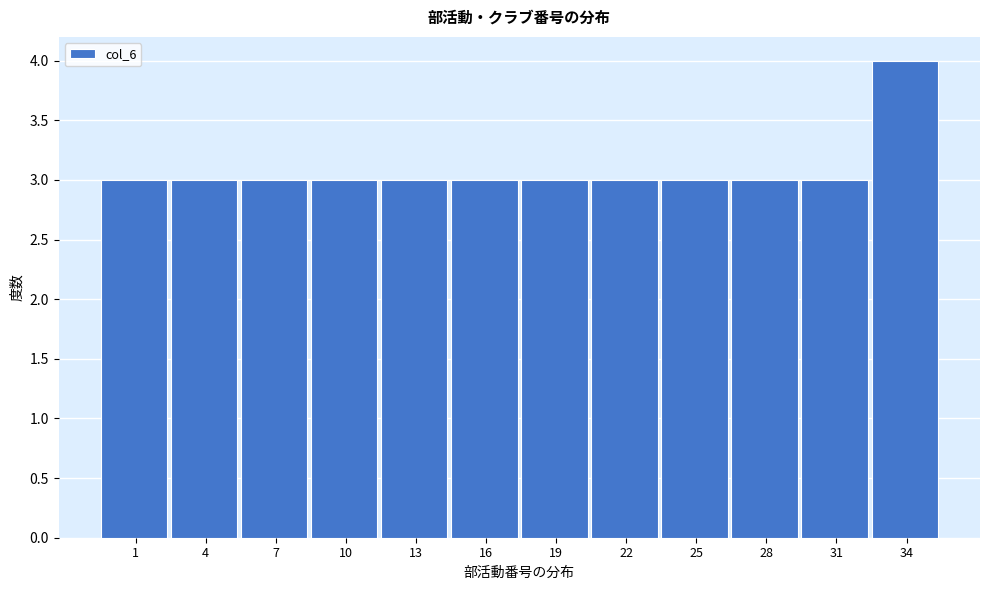

Reading left to right, extract all data points from this chart.

3	3	3	3	3	3	3	3	3	3	3	4